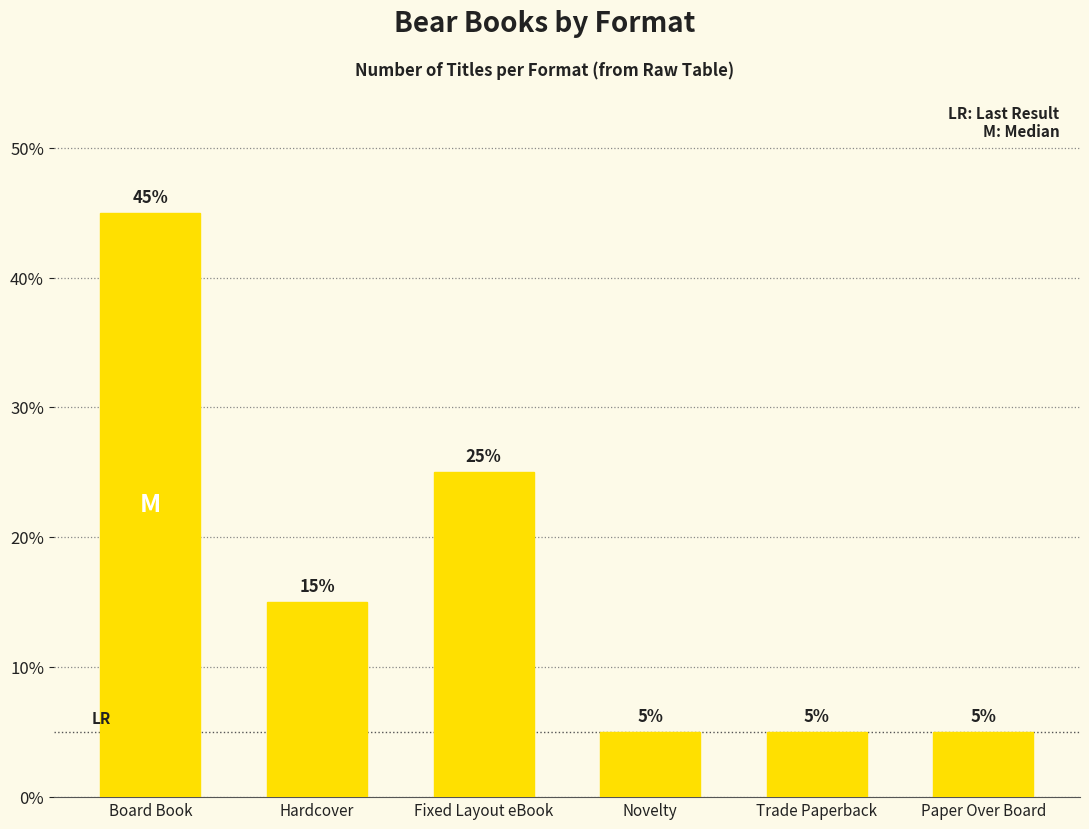

Does the chart contain any negative values?

No